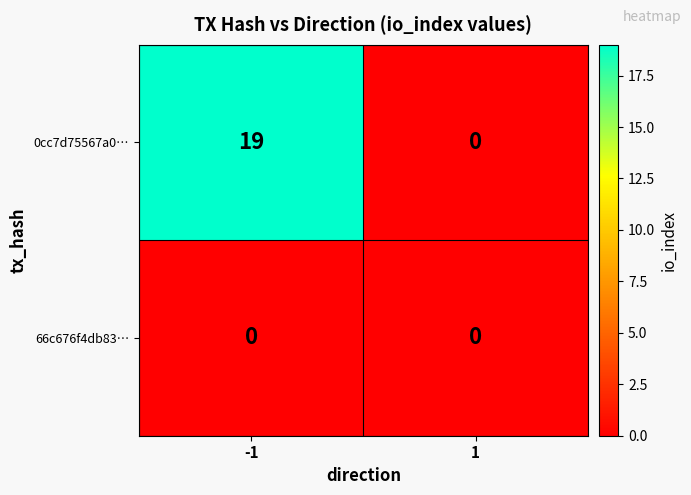

Reading left to right, what are all the values shown in this chart?

0cc7d75567a0…: 19	0
66c676f4db83…: 0	0